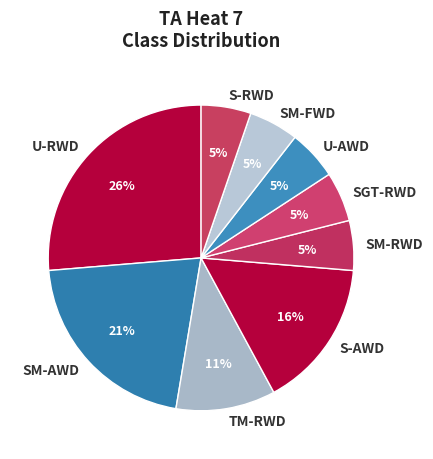

To the nearest percent, what portion does SGT-RWD represent?

5%